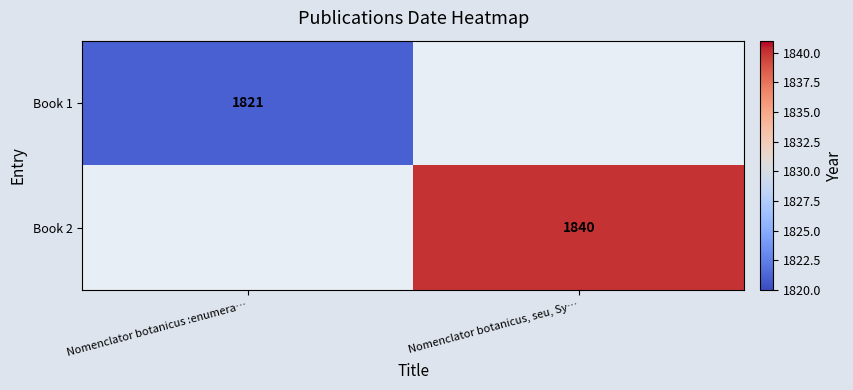

Is it true that Book 1 equals 641 at Nomenclator botanicus :enumera…?

False